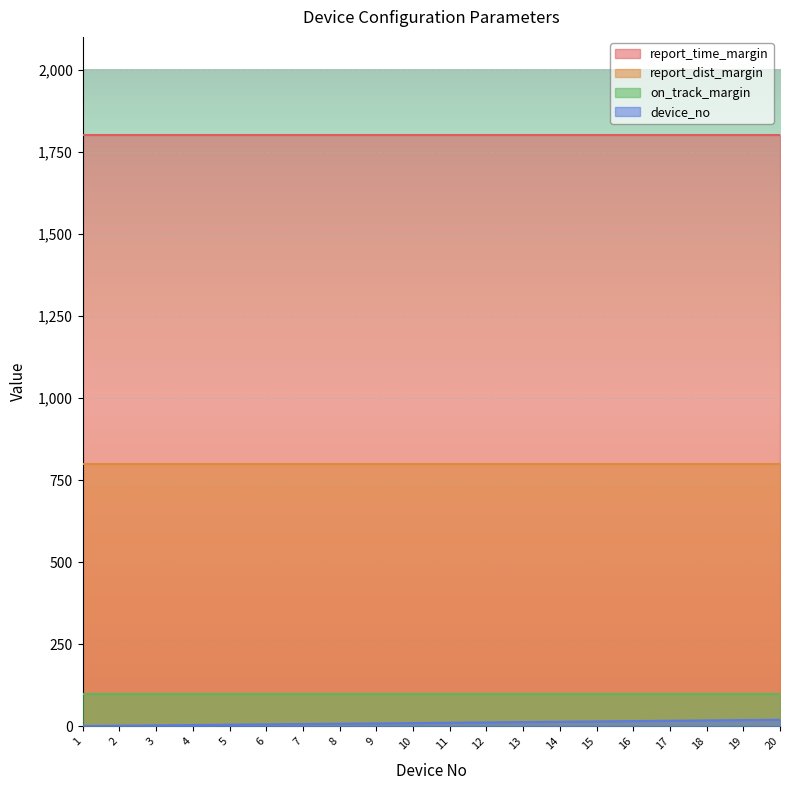

At which category is the sum across all series the highest?

20